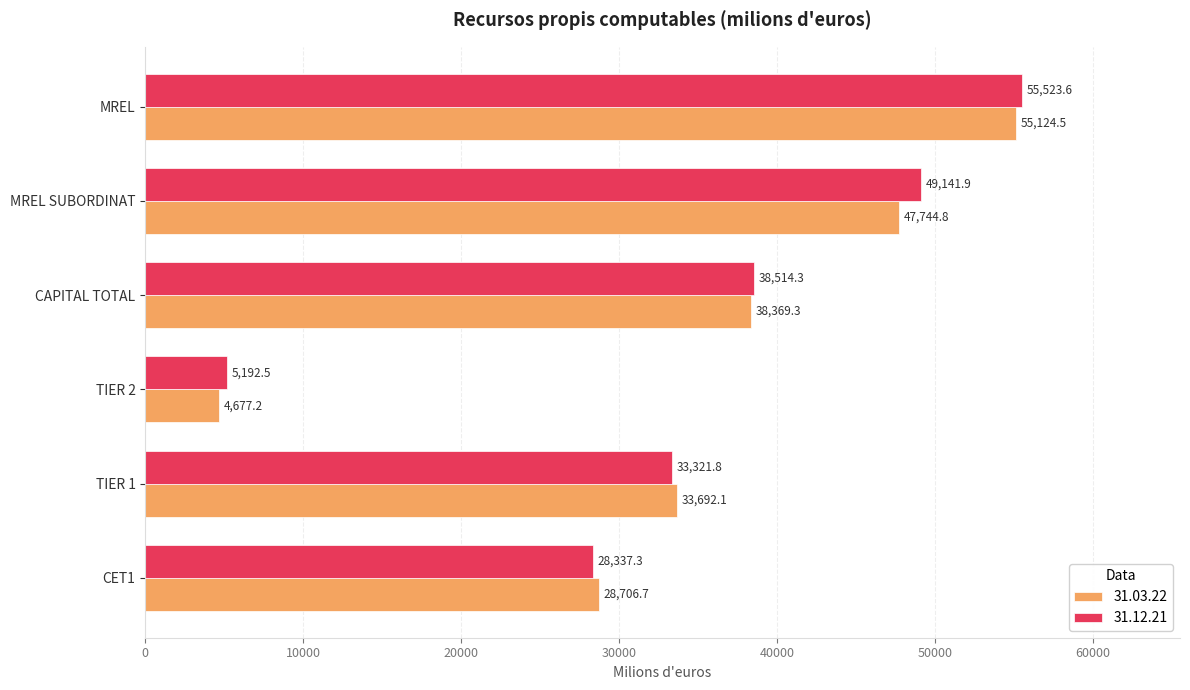

What is the maximum value shown in the chart?

55523.6